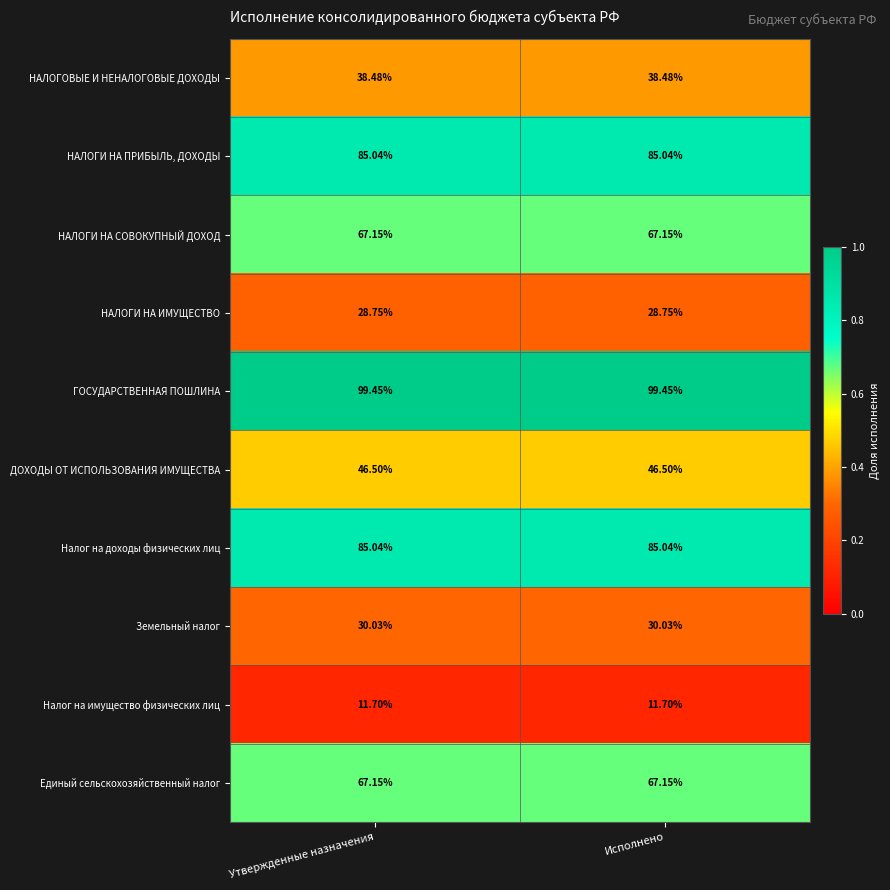

Which series has the largest total across all categories?

ГОСУДАРСТВЕННАЯ ПОШЛИНА